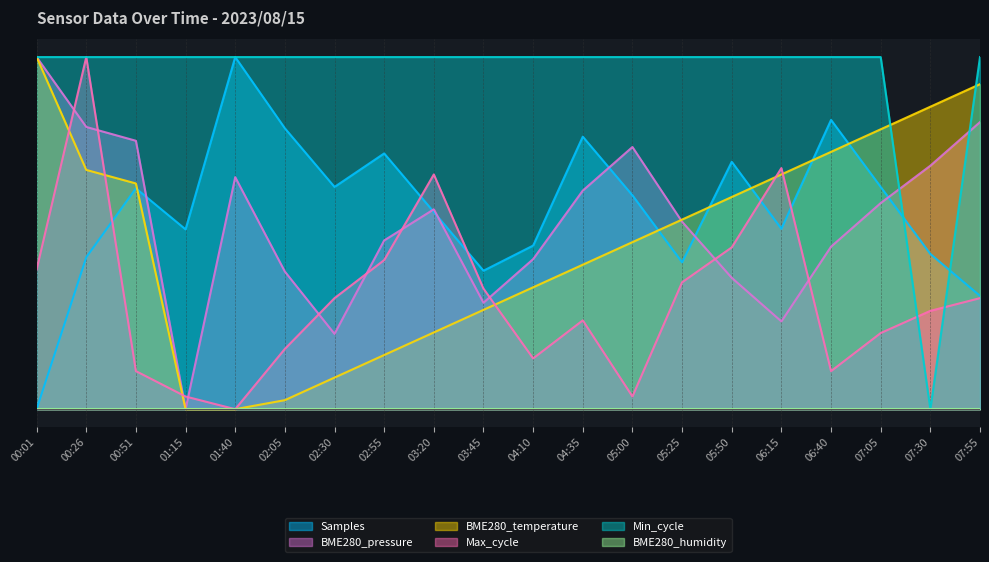

Which has a higher value, 07:30 or 07:05?

07:05